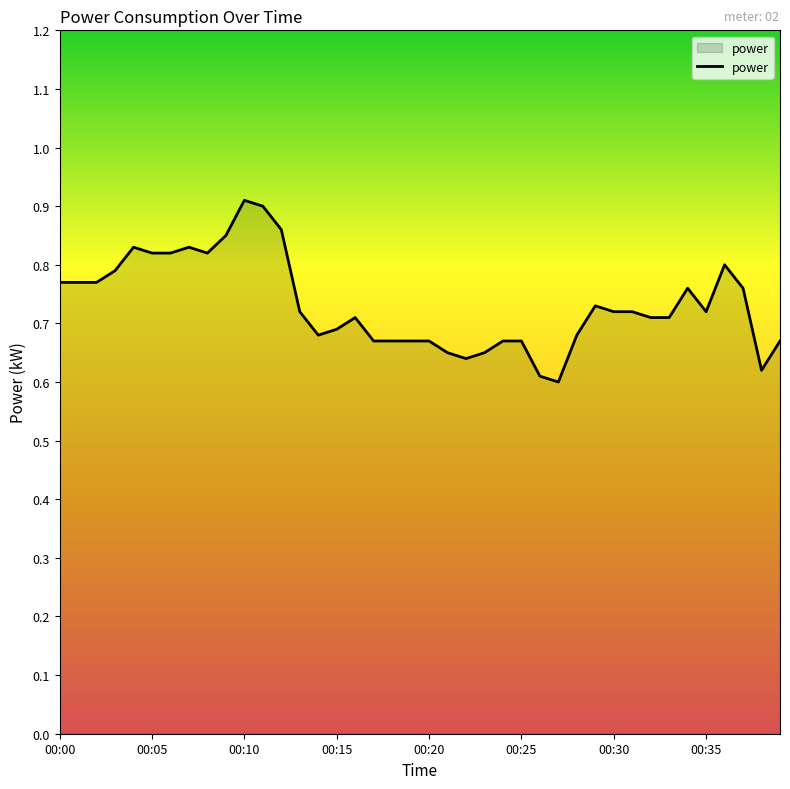

What is the difference between the maximum and minimum values?

0.3